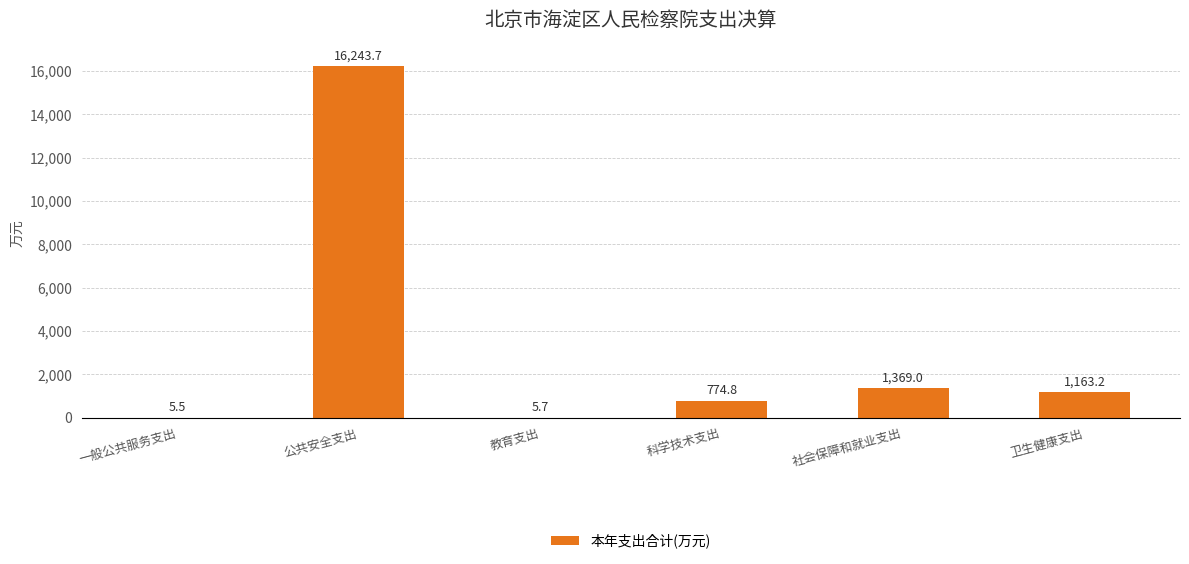

At which category does the chart reach its peak across all series?

公共安全支出